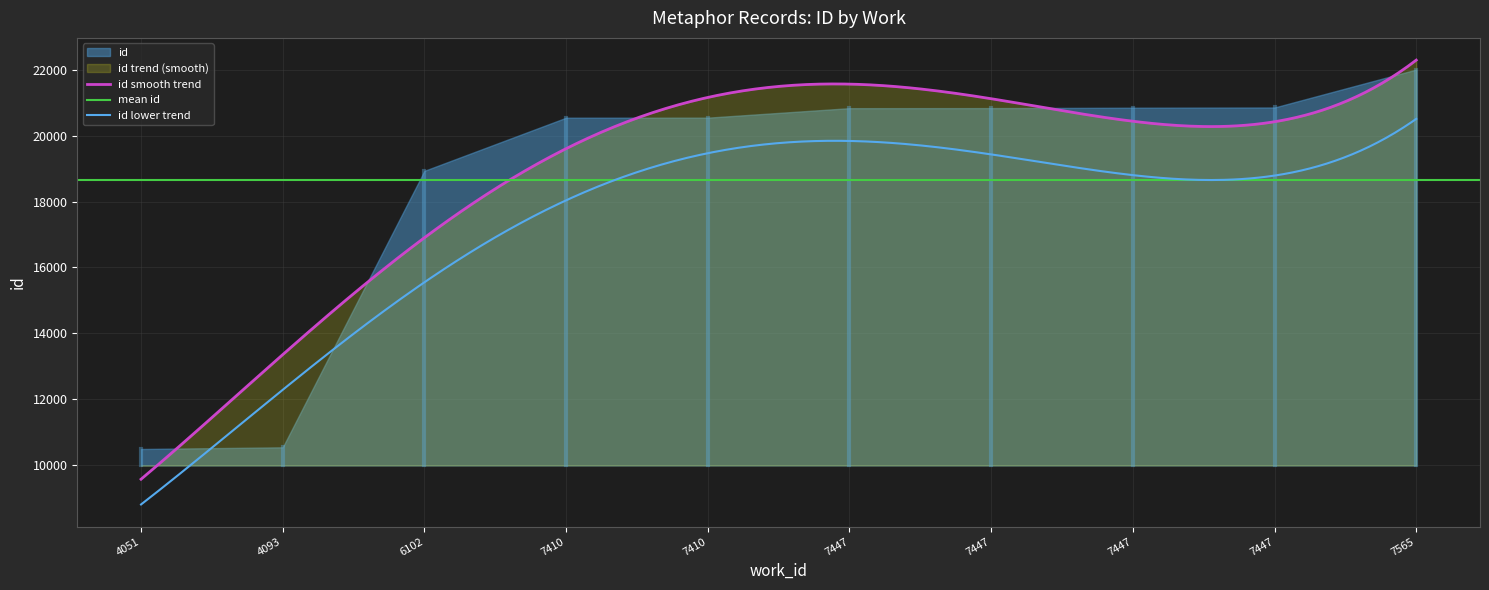

What is the value of the 2nd point from the left?

10542